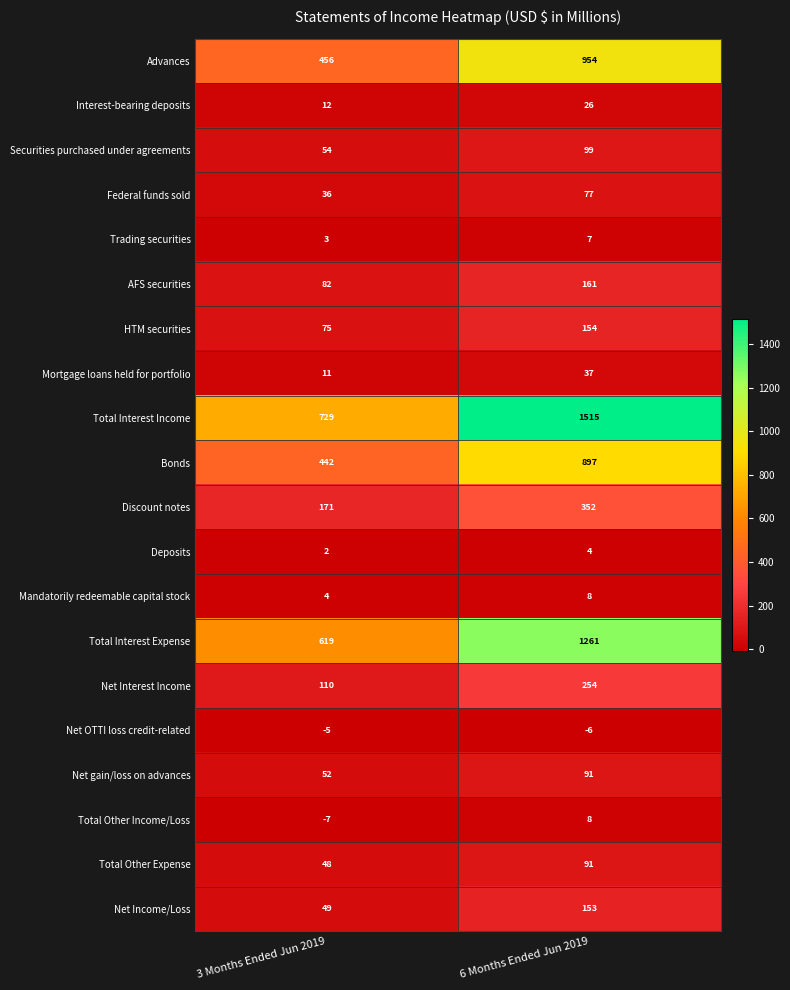

Which series has the largest total across all categories?

Total Interest Income